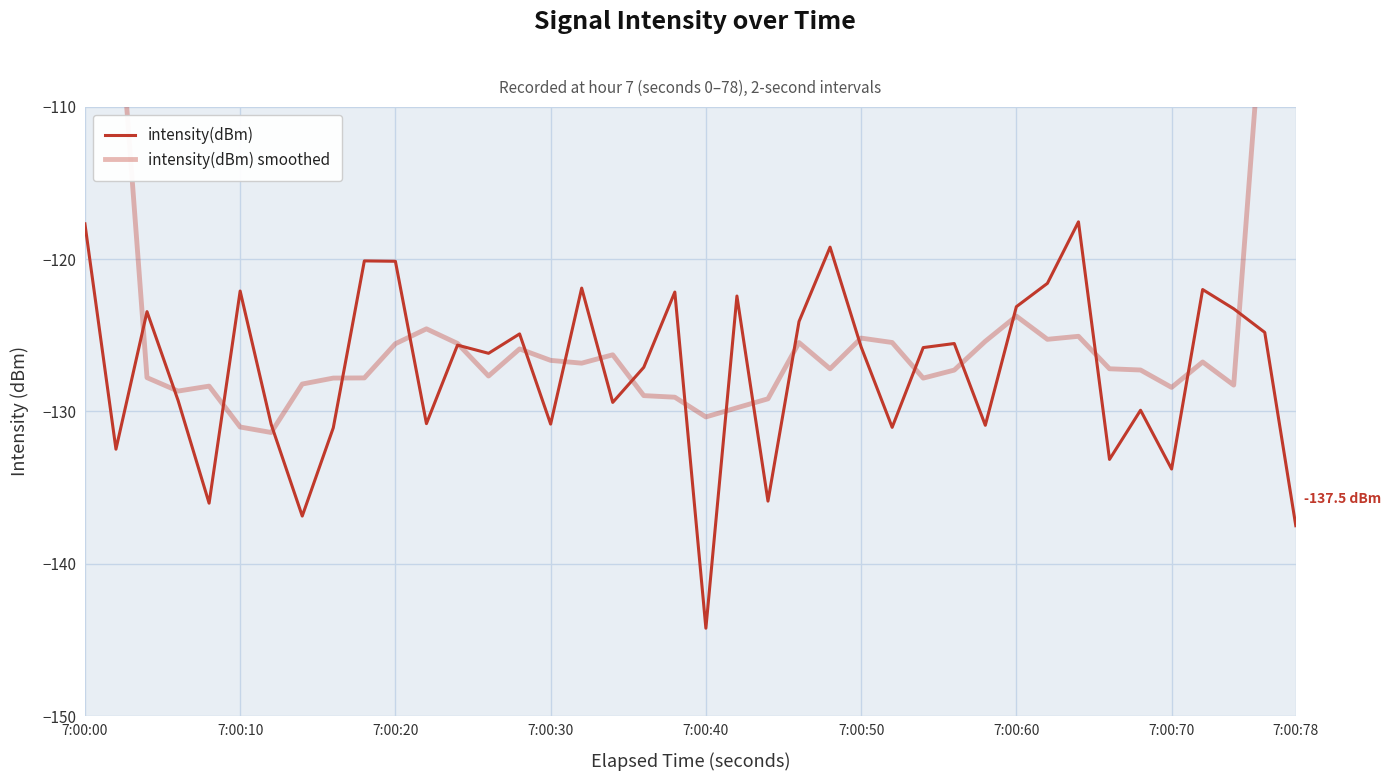

Which series has the largest total across all categories?

intensity(dBm) smoothed